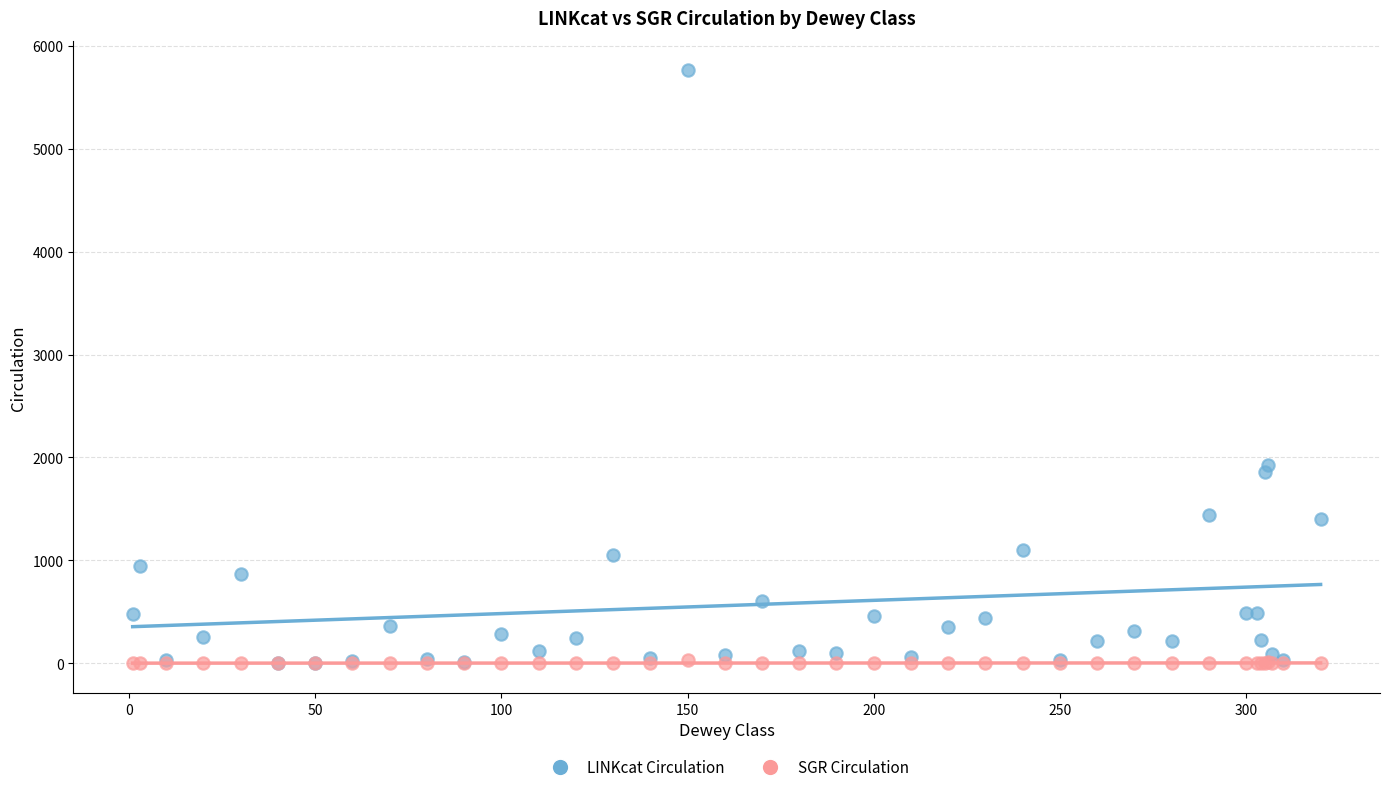

Which series has the largest Y range (max minus min)?

LINKcat Circulation